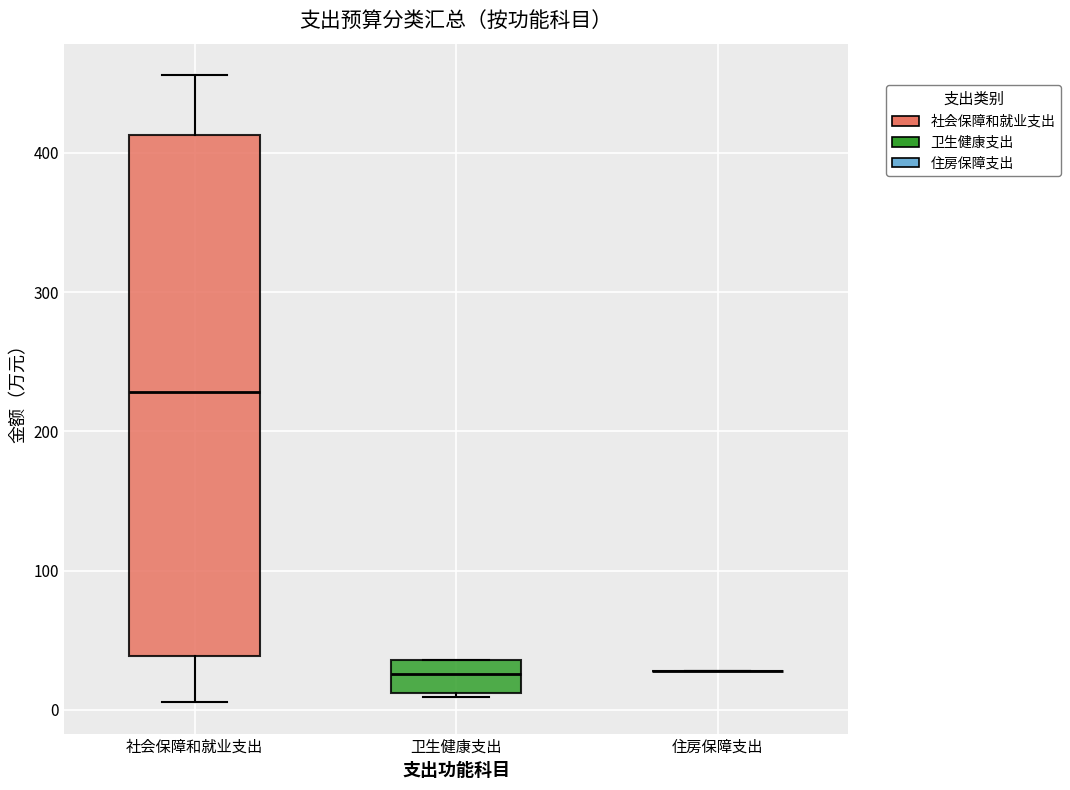

Reading left to right, read every box against the y-axis: the position of its median line, the range the box covers, and the ends of its whiskers. The values are not printed on the chart, so give them approximately, as read against the axis.

社会保障和就业支出: median 230, box 40 to 410, whiskers 10 to 460
卫生健康支出: median 30, box 10 to 40, whiskers 10 (just below the box's lower edge) to 40
住房保障支出: box collapsed to a line at 30, whiskers 30 to 30